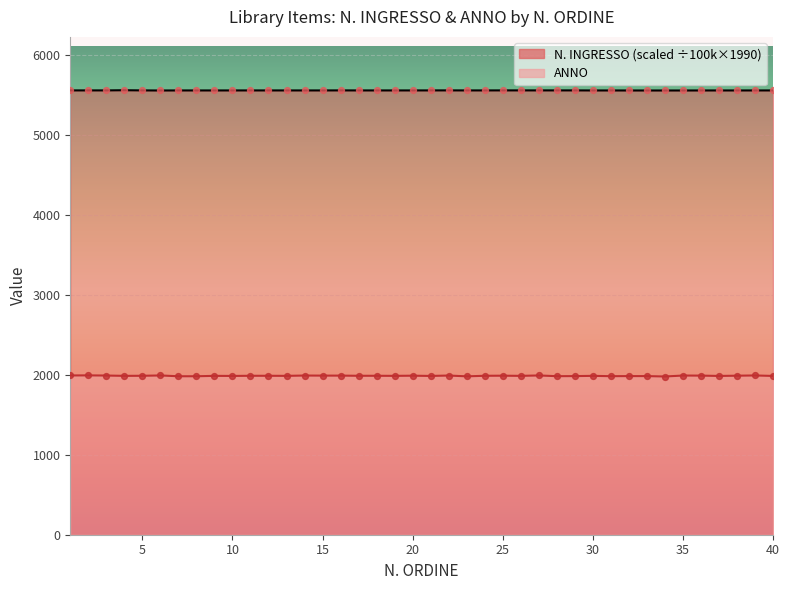

Which series has the widest spread of Y values?

ANNO